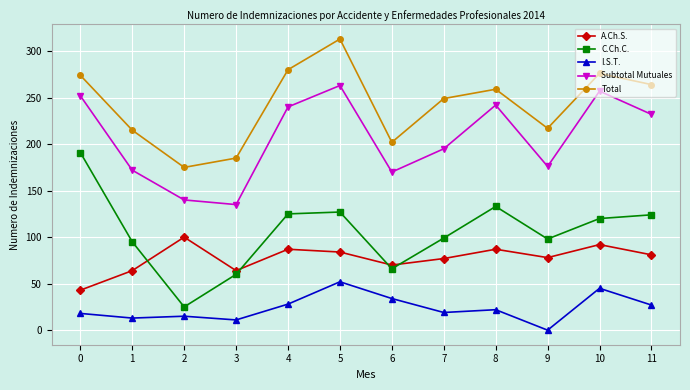

True or false: Subtotal Mutuales has more than 1 interior local peaks.

True